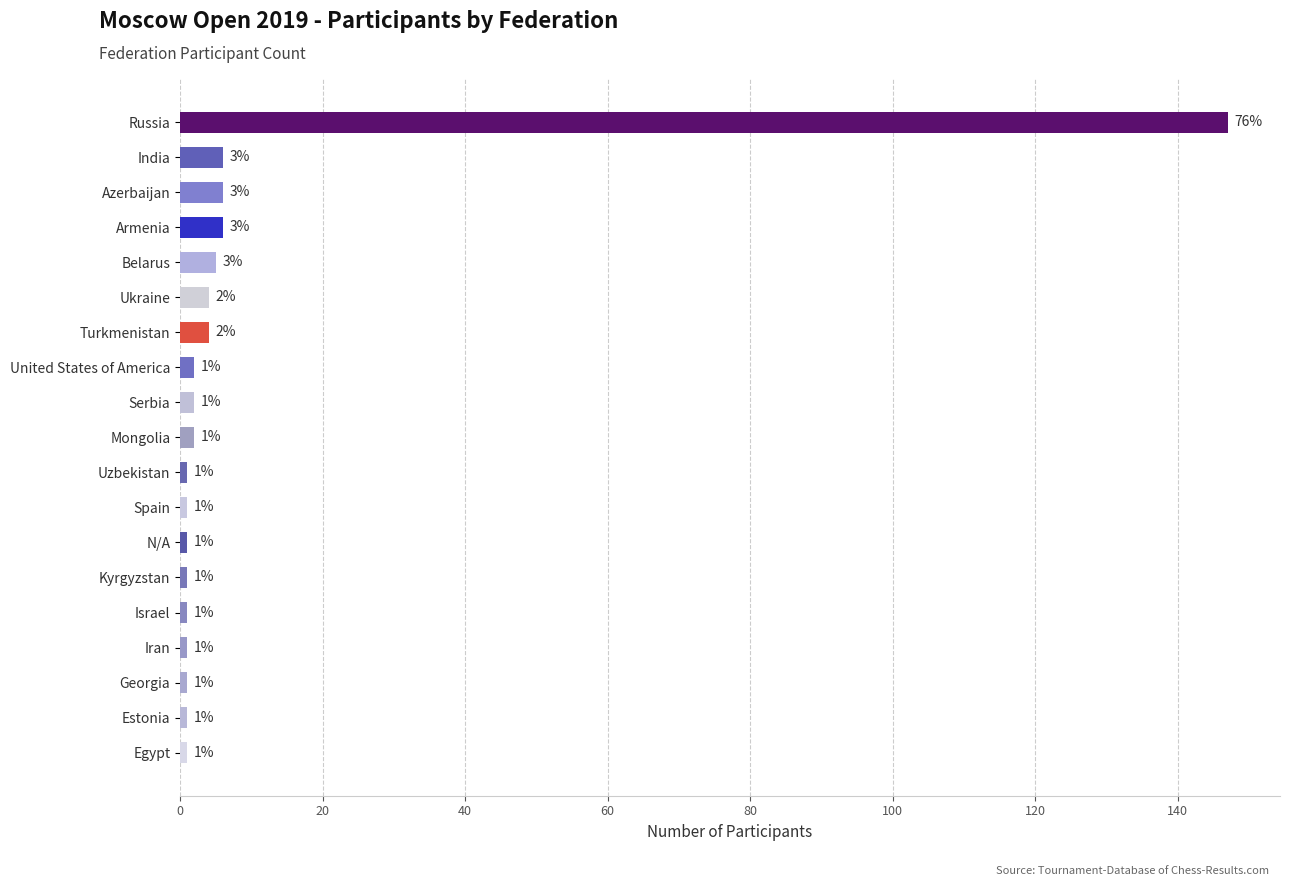

What is the difference between the maximum and minimum values?

146